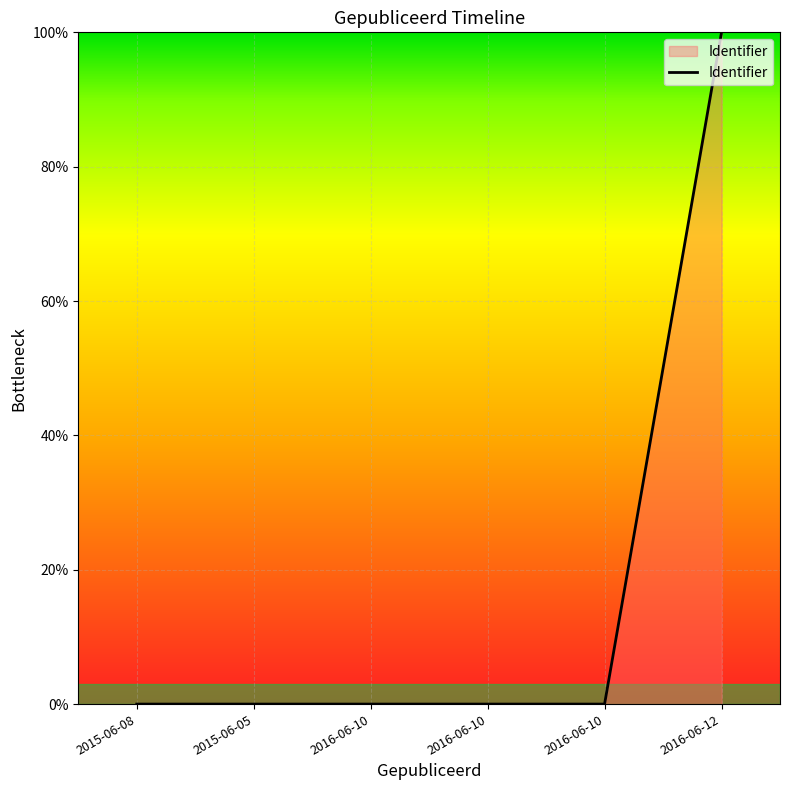

What is the label of the 2nd point from the left?

2015-06-05